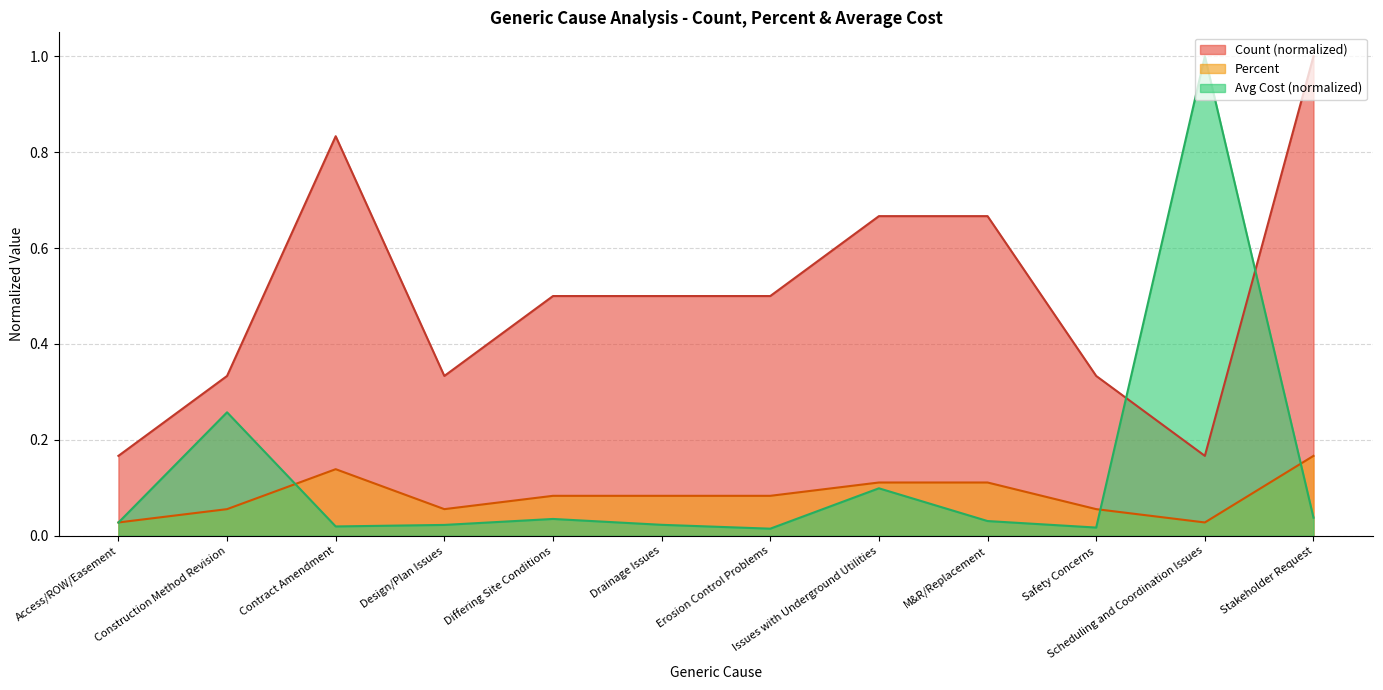

In Average Cost per SA, how many points are higher than both neighbors (excluding endpoints)?

4